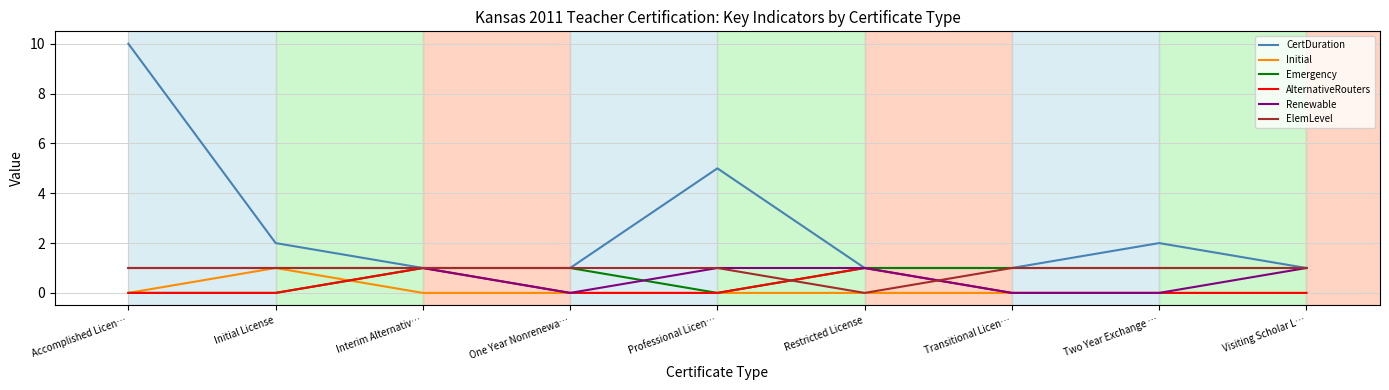

Reading right to left, transcribe all the data shown in this chart.

CertDuration: Visiting Scholar L…=1	Two Year Exchange …=2	Transitional Licen…=1	Restricted License=1	Professional Licen…=5	One Year Nonrenewa…=1	Interim Alternativ…=1	Initial License=2	Accomplished Licen…=10
Initial: Visiting Scholar L…=0	Two Year Exchange …=0	Transitional Licen…=0	Restricted License=0	Professional Licen…=0	One Year Nonrenewa…=0	Interim Alternativ…=0	Initial License=1	Accomplished Licen…=0
Emergency: Visiting Scholar L…=1	Two Year Exchange …=1	Transitional Licen…=1	Restricted License=1	Professional Licen…=0	One Year Nonrenewa…=1	Interim Alternativ…=1	Initial License=0	Accomplished Licen…=0
AlternativeRouters: Visiting Scholar L…=0	Two Year Exchange …=0	Transitional Licen…=0	Restricted License=1	Professional Licen…=0	One Year Nonrenewa…=0	Interim Alternativ…=1	Initial License=0	Accomplished Licen…=0
Renewable: Visiting Scholar L…=1	Two Year Exchange …=0	Transitional Licen…=0	Restricted License=1	Professional Licen…=1	One Year Nonrenewa…=0	Interim Alternativ…=1	Initial License=1	Accomplished Licen…=1
ElemLevel: Visiting Scholar L…=1	Two Year Exchange …=1	Transitional Licen…=1	Restricted License=0	Professional Licen…=1	One Year Nonrenewa…=1	Interim Alternativ…=1	Initial License=1	Accomplished Licen…=1